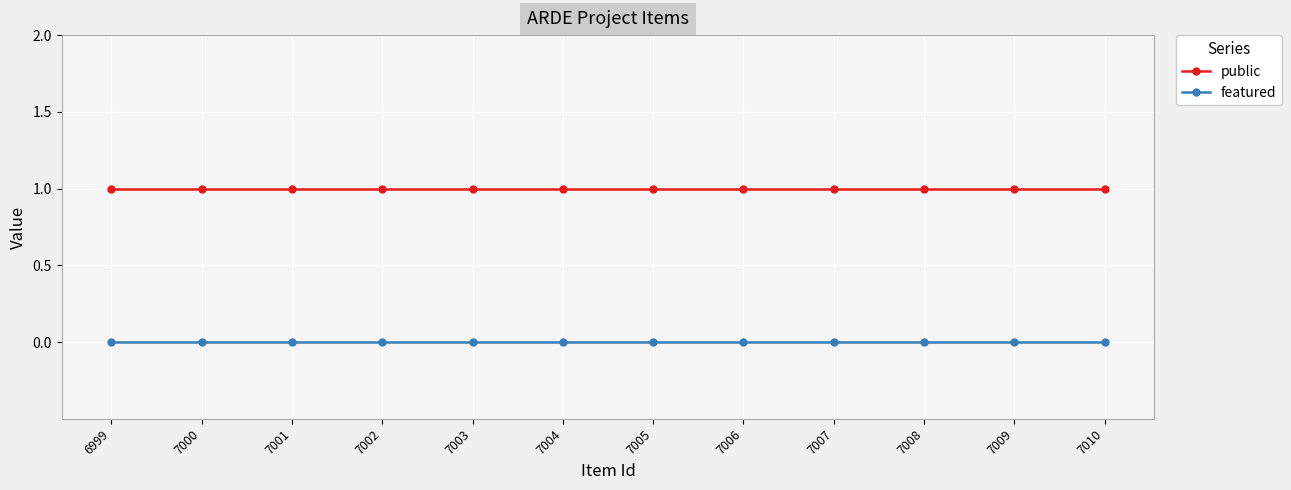

Is it true that public equals 1 at 7009?

True